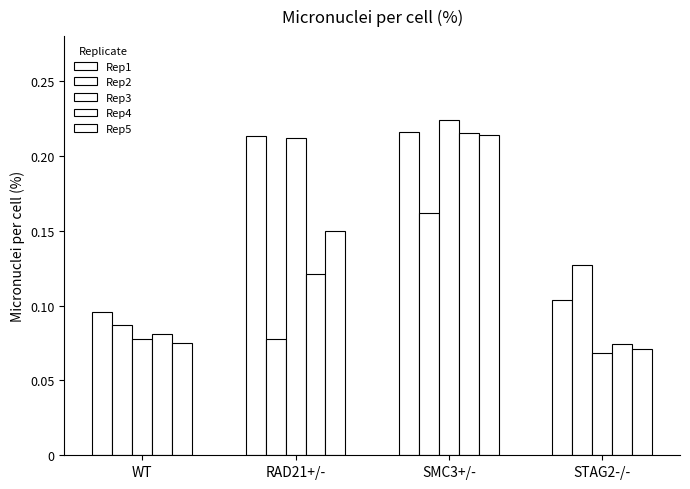

List the labels in order of Rep2 value, smallest first.

RAD21+/-, WT, STAG2-/-, SMC3+/-